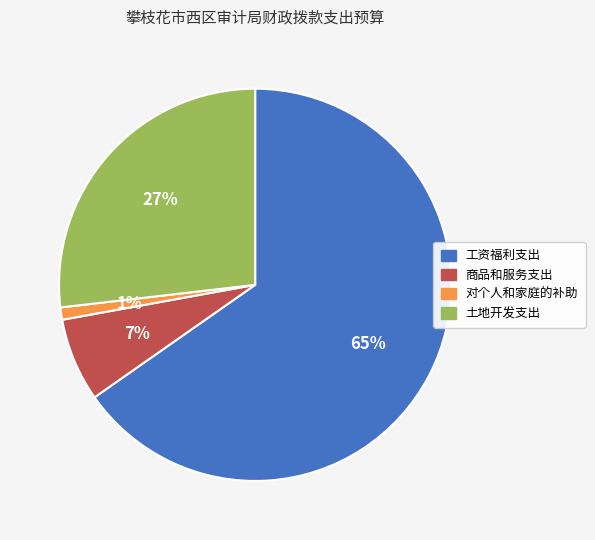

Which slice represents more than half of the pie?

工资福利支出